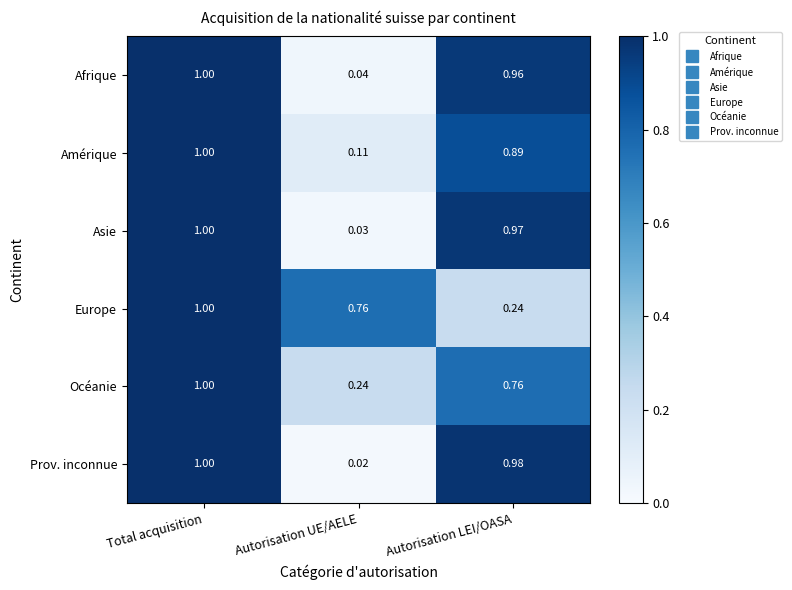

Which series has the widest spread of values?

Prov. inconnue